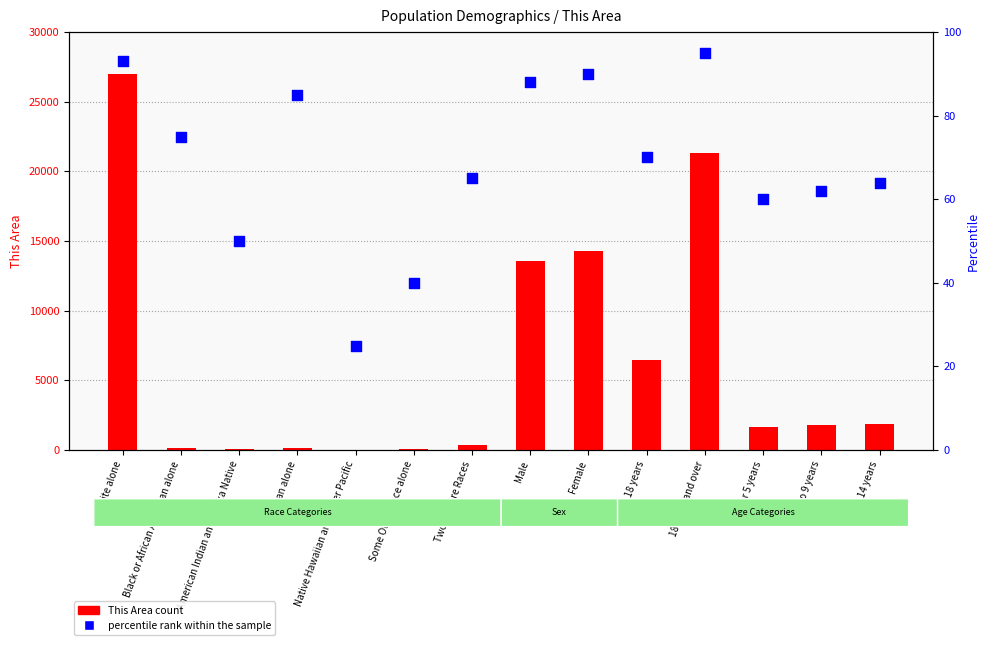

What are all the series names shown in the legend?

This Area count, percentile rank within the sample